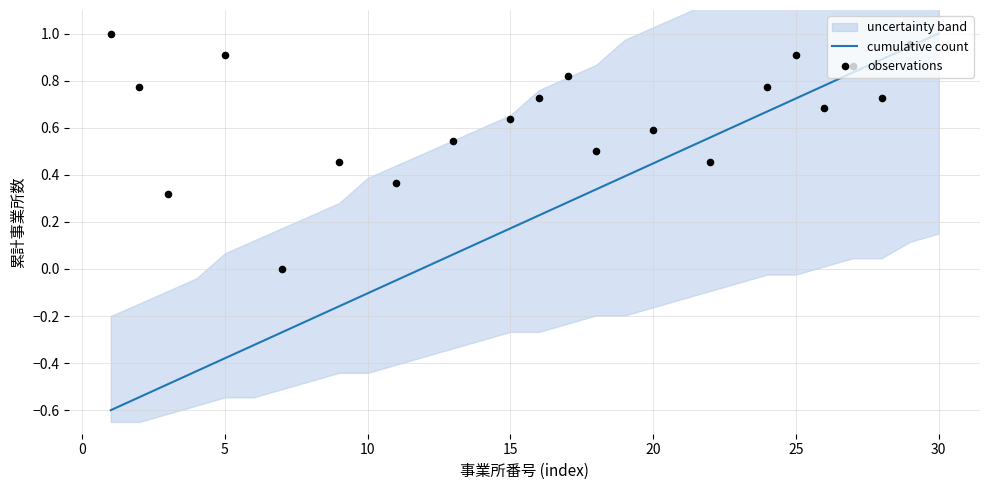

Which has a higher value, 5 or 26?

26